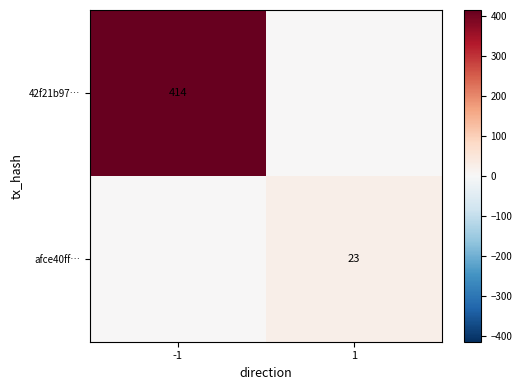

Count the number of data series in this chart.

2